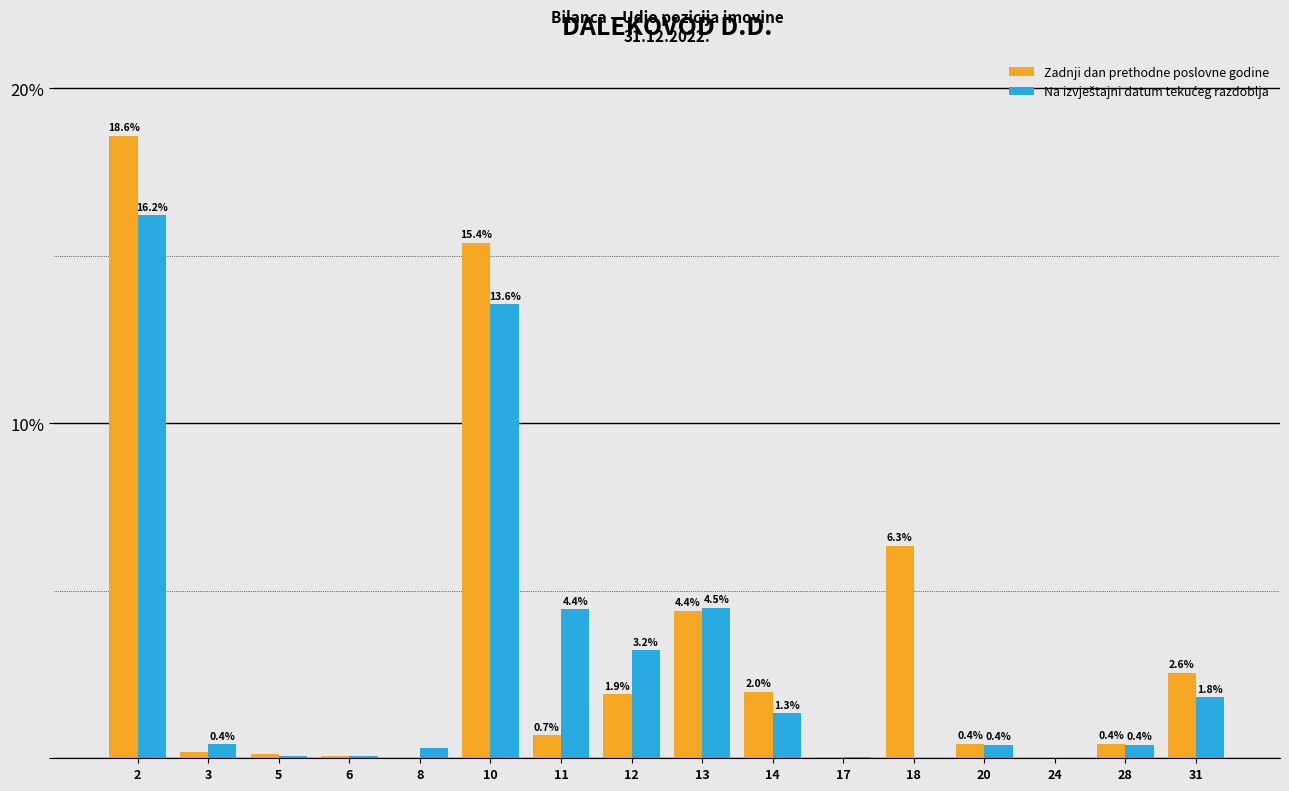

Between 18 and 28, which series saw the biggest shift?

Zadnji dan prethodne poslovne godine